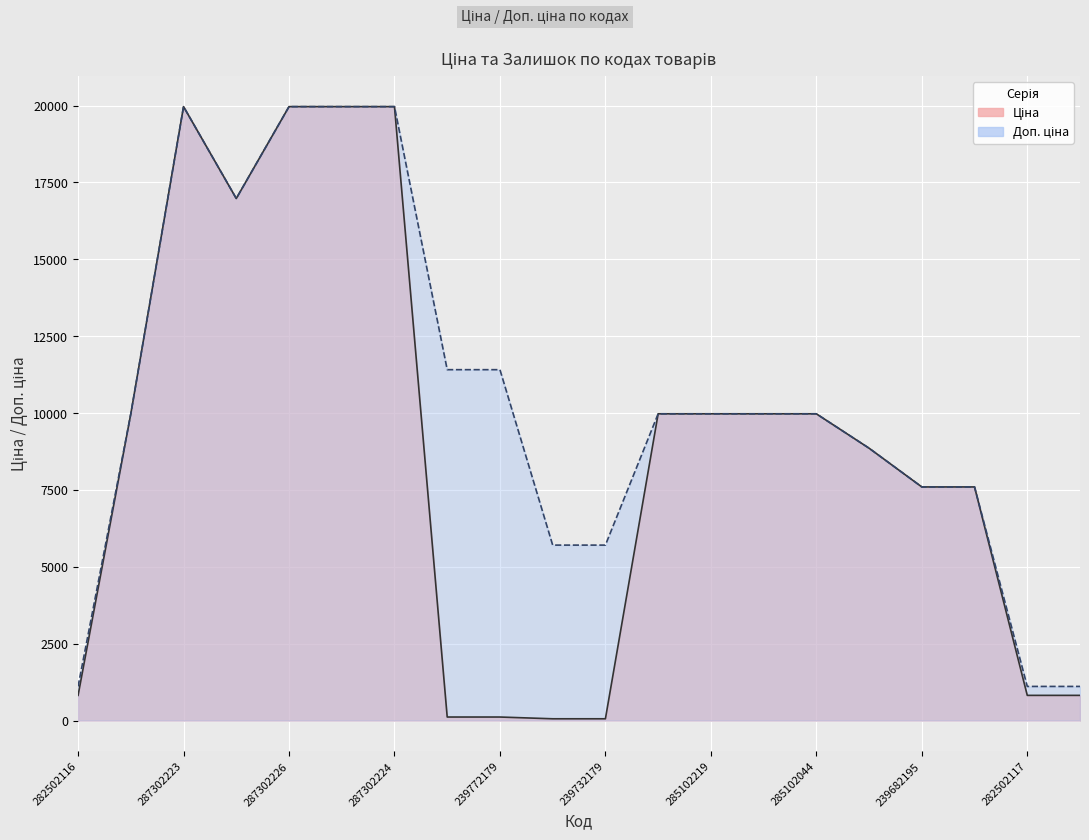

In Ціна, how many points are lower than both neighbors (excluding endpoints)?

1